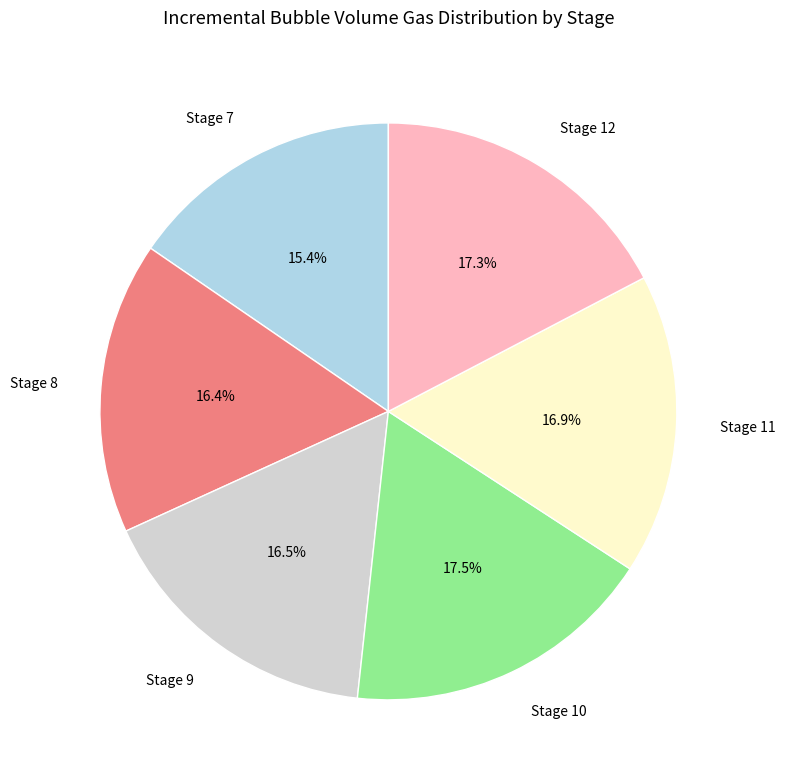

What is the total percentage of Stage 10 and Stage 8?

33.9%